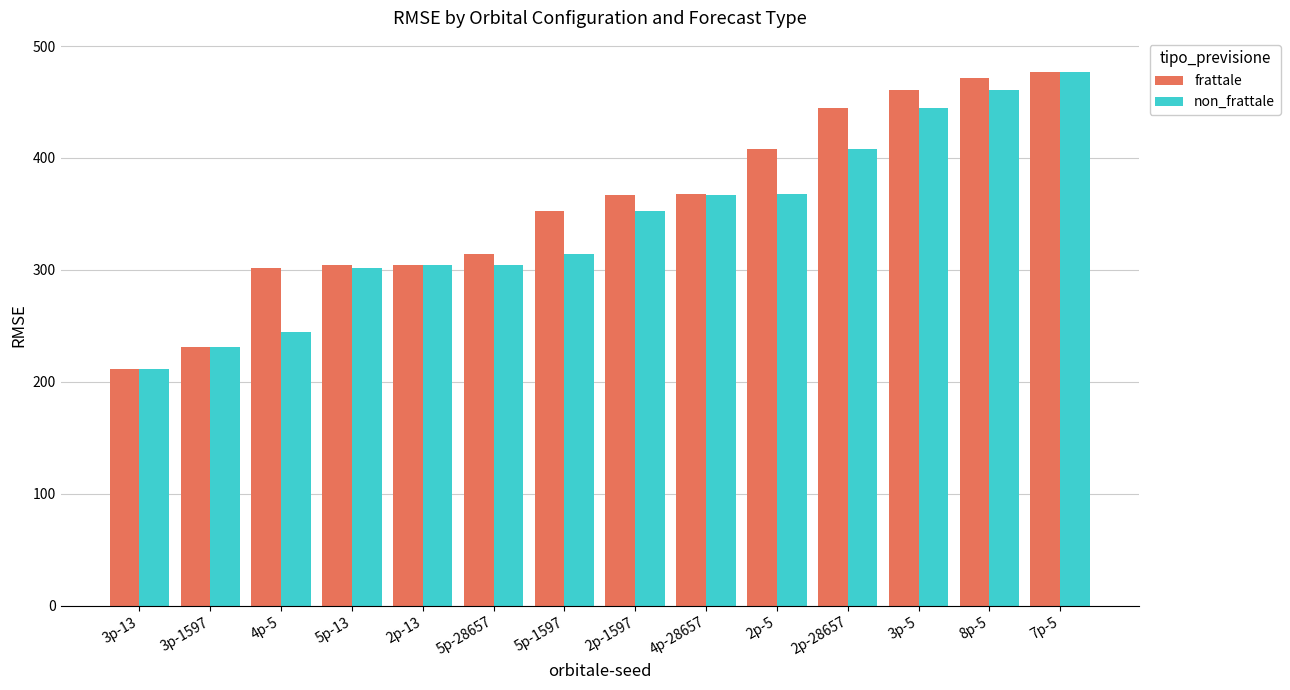

Which category has the lowest value across all series?

3p-13